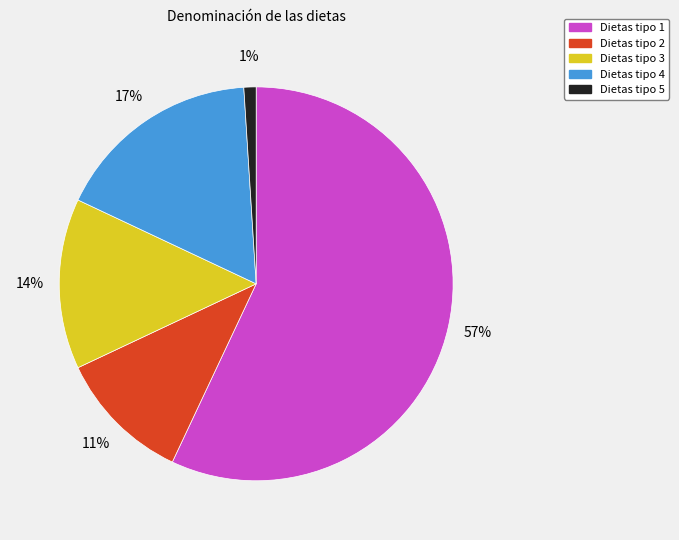

What is the smallest slice in the pie chart?

Dietas tipo 5